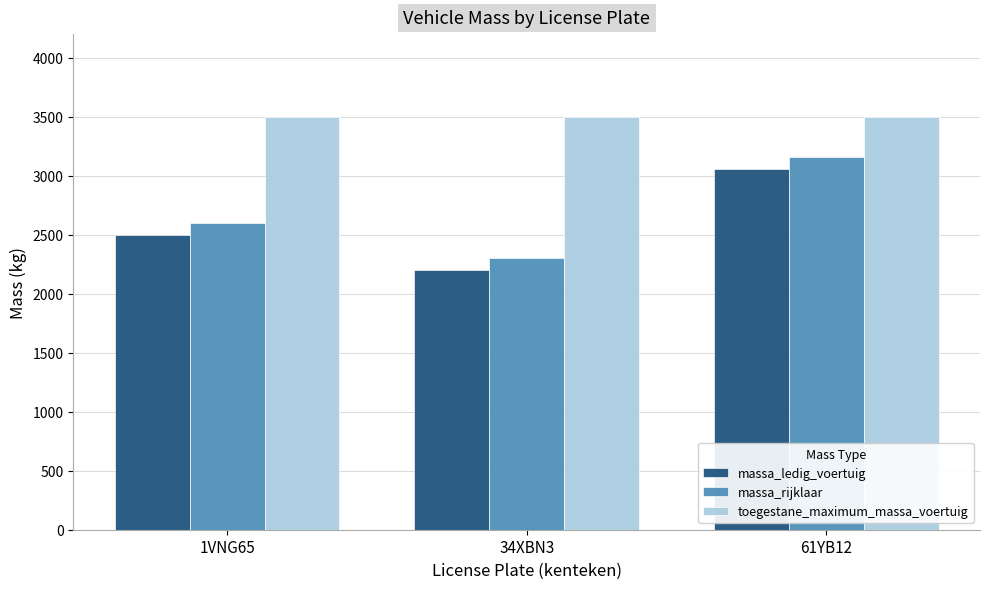

What is the minimum value shown in the chart?

2200